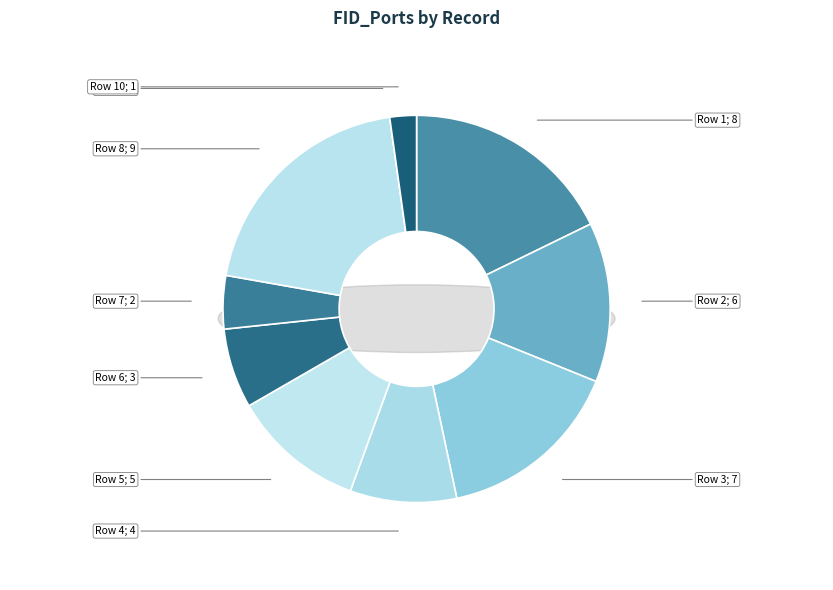

To the nearest percent, what is the average slice percentage?

10%